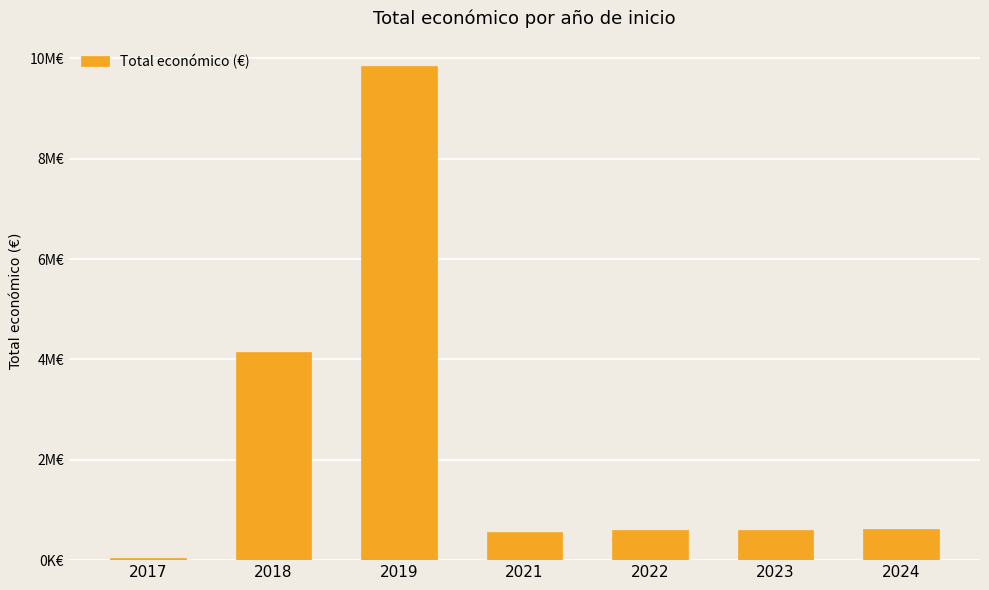

Are the bars horizontal?

No